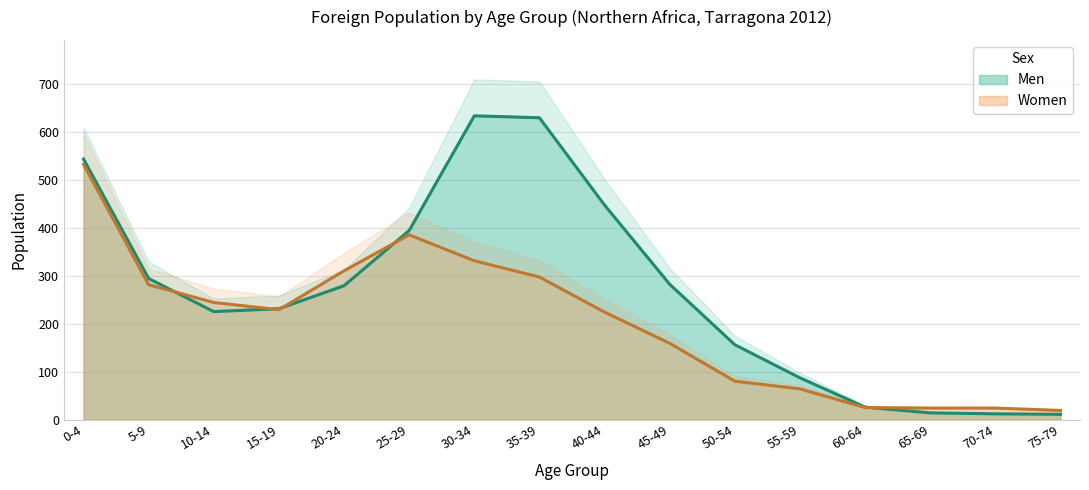

Reading left to right, list all the values displayed in this chart.

Men: 543	294	225	231	279	394	633	629	447	282	156	87	26	14	12	11
Women: 532	281	244	229	310	385	331	297	224	159	80	64	25	24	24	19